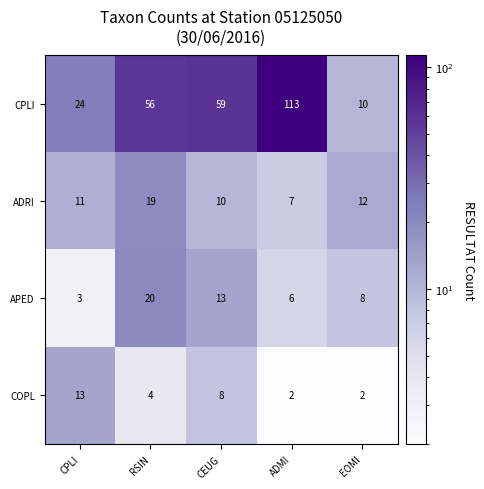

Reading left to right, list all the values displayed in this chart.

CPLI: 24	56	59	113	10
ADRI: 11	19	10	7	12
APED: 3	20	13	6	8
COPL: 13	4	8	2	2